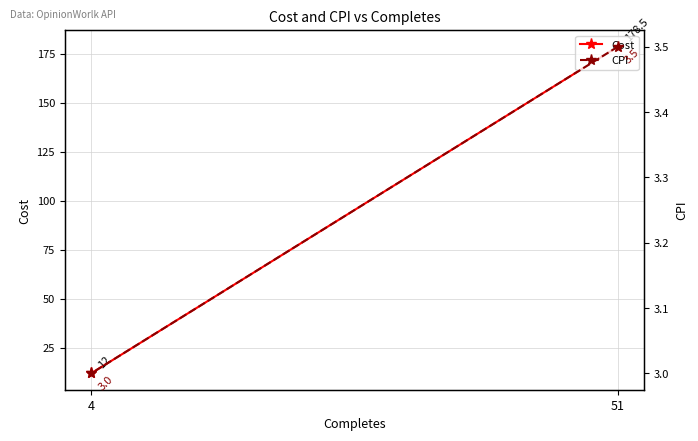

Count the CPI values in the range 3 to 4.

2